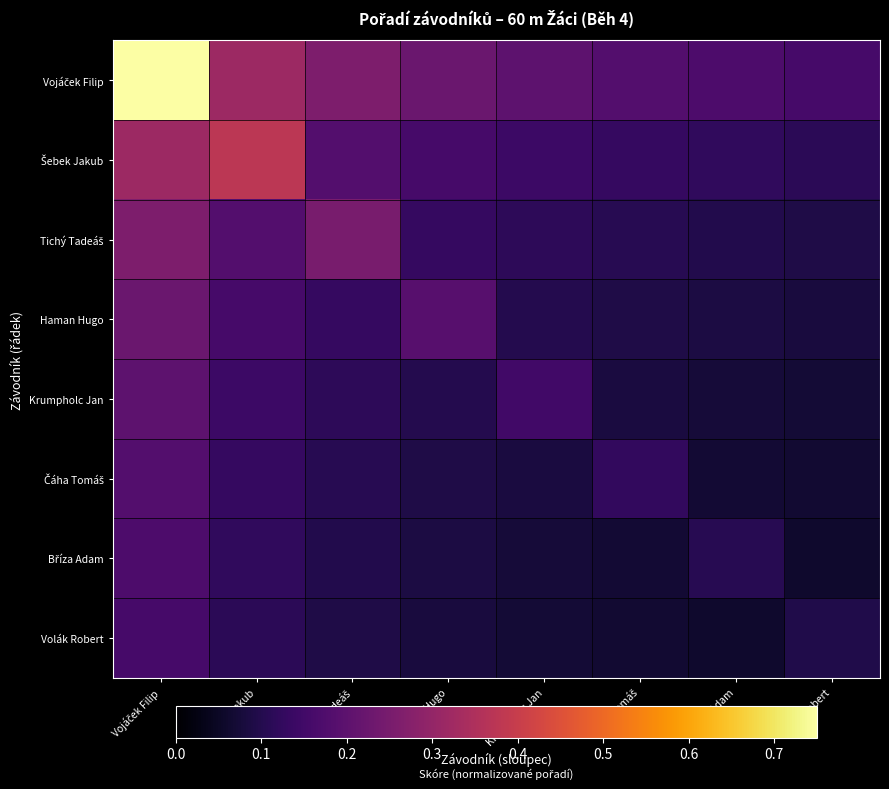

The Krumpholc Jan series shows 0.1 at Čáha Tomáš. True or false?

True